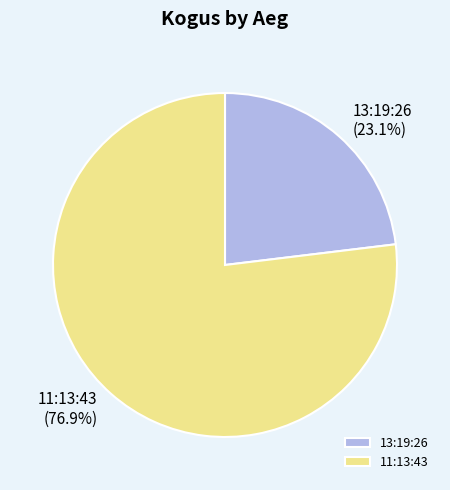

What is the largest slice in the pie chart?

11:13:43